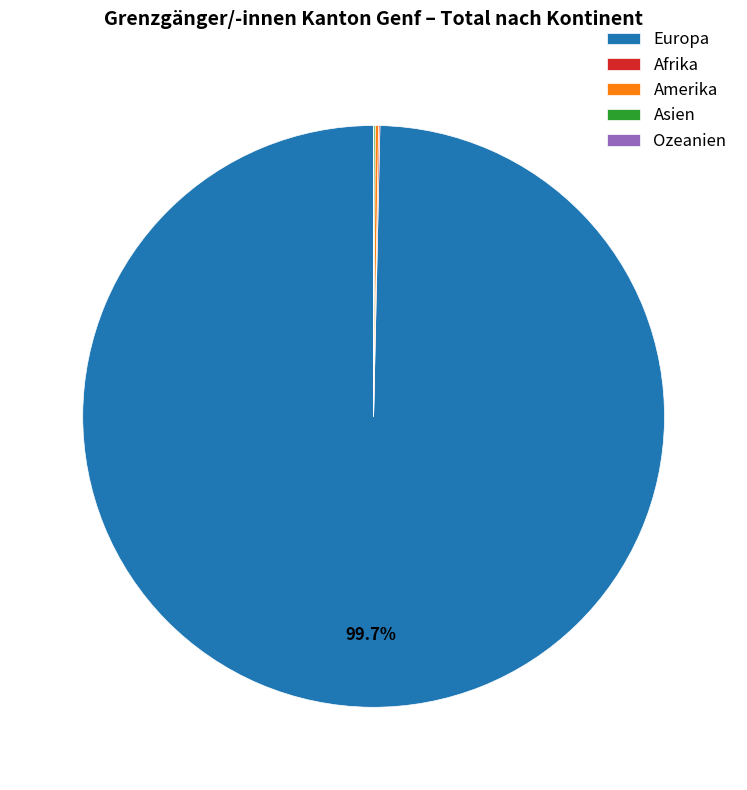

To the nearest percent, what is the average slice percentage?

20%